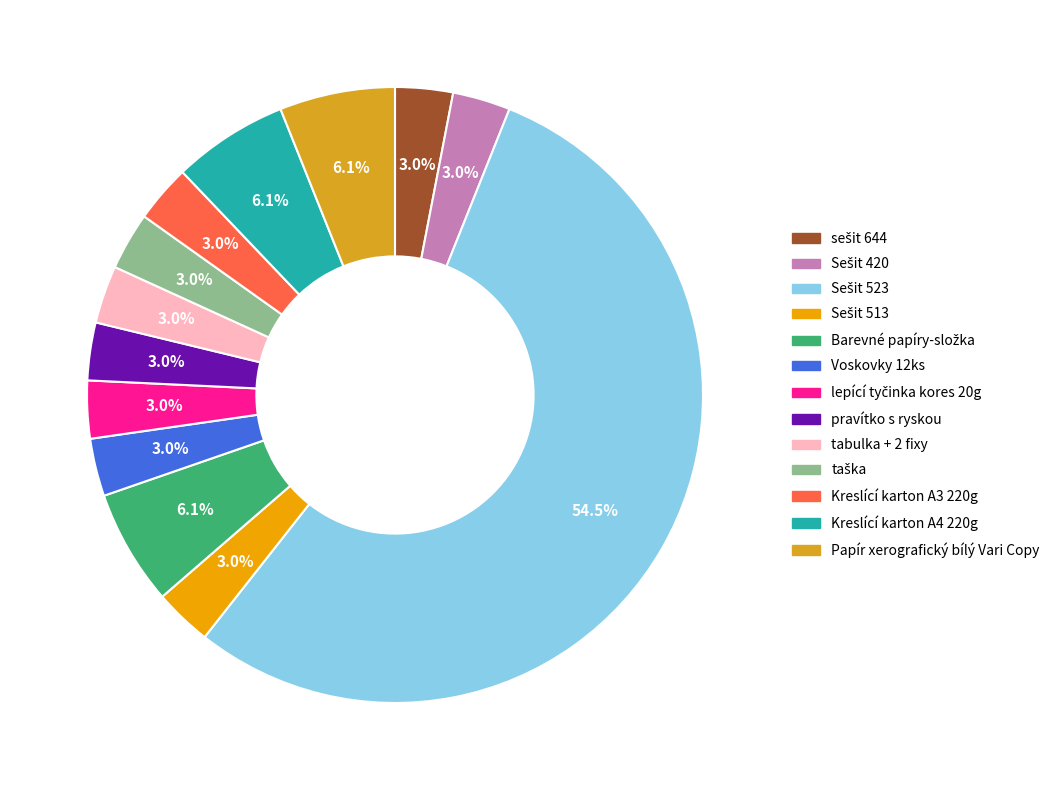

To the nearest percent, what portion does Voskovky 12ks represent?

3%